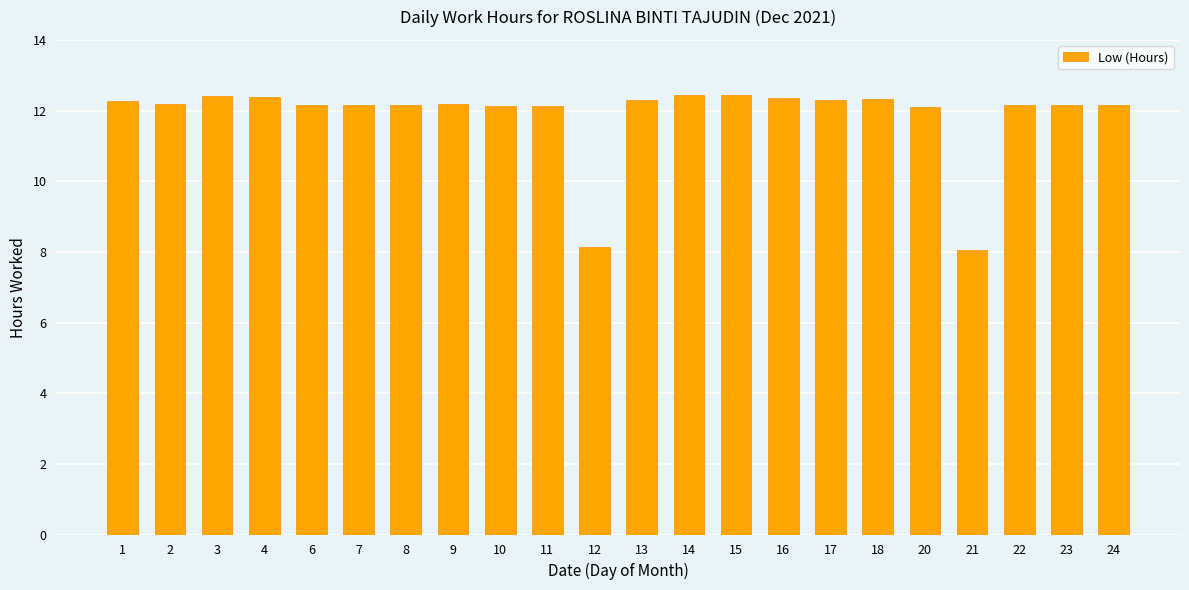

The chart shows a value of 6.2 at 18. True or false?

False